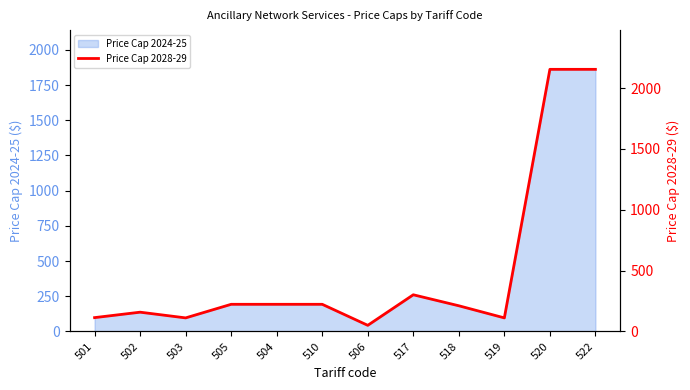

Is it true that Price Cap 2024-25 equals 294.4 at 510?

False